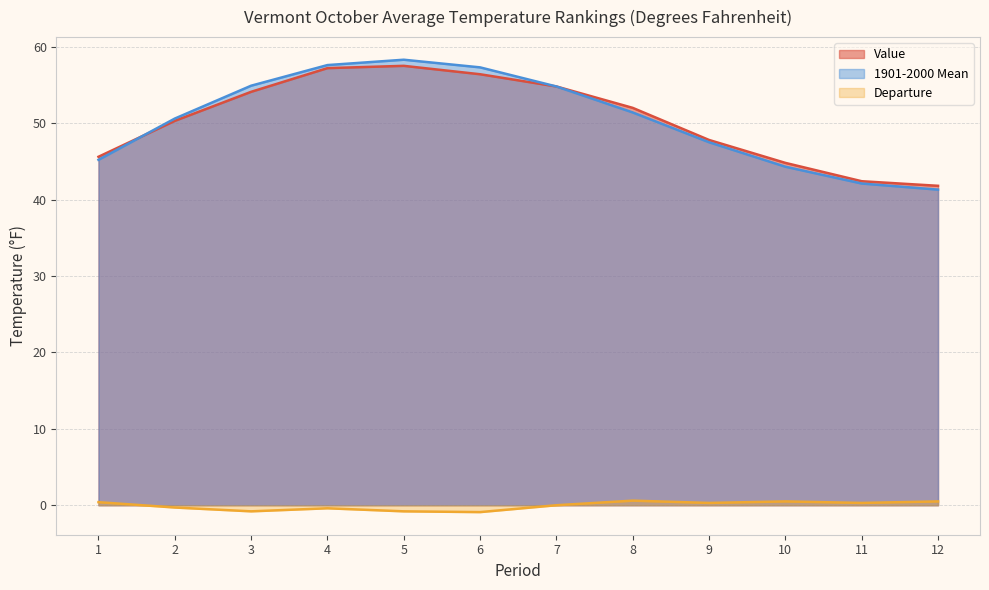

What is the spread (max minus min) of values at 2?

50.9